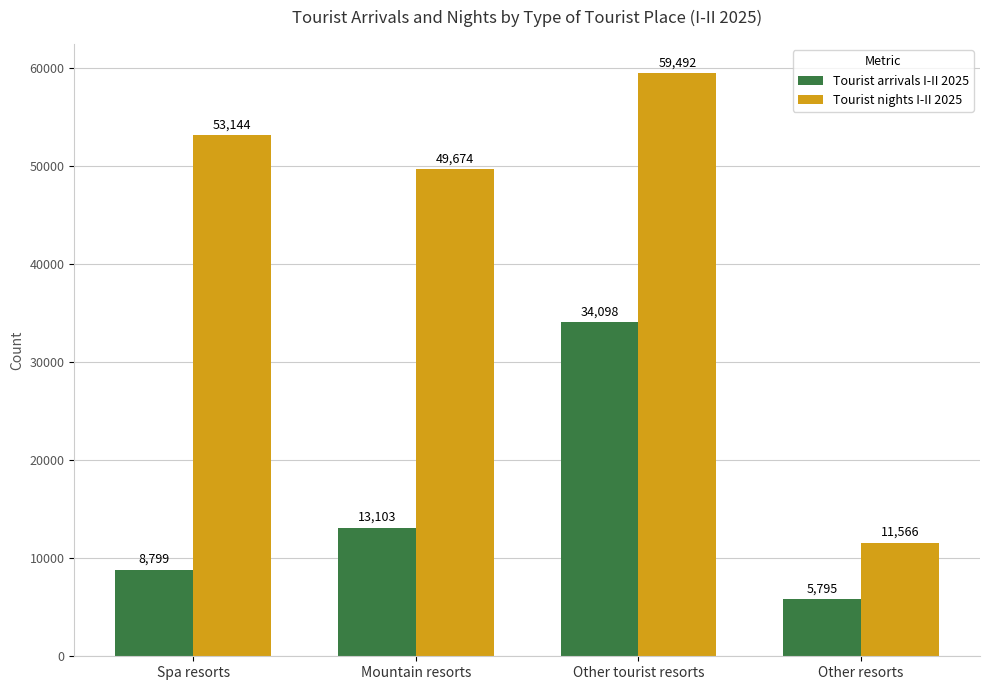

Which series has the widest spread of values?

Tourist nights I-II 2025